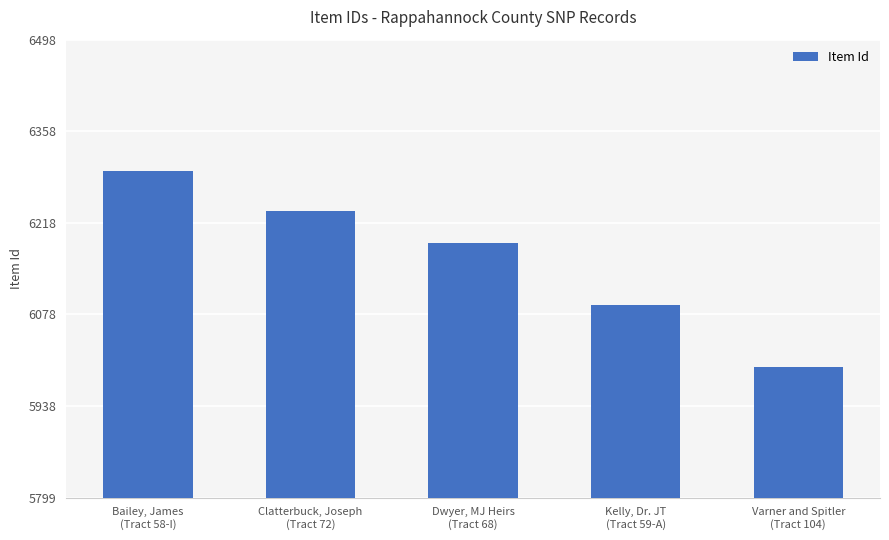

Are the bars grouped side by side (vs. stacked)?

No